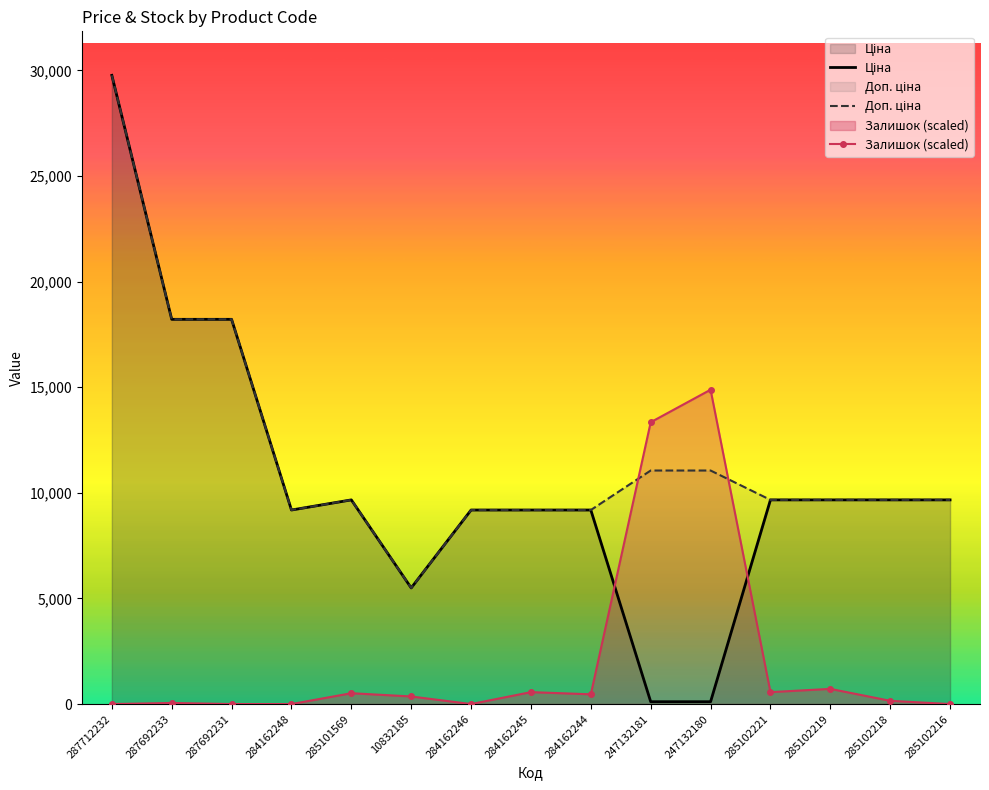

Reading left to right, what are all the values shown in this chart?

Ціна: 287712232=29761.5	287692233=18212.0	287692231=18212.0	284162248=9185.1	285101569=9664.7	10832185=5497.3	284162246=9185.1	284162245=9185.1	284162244=9185.1	247132181=110.5	247132180=110.5	285102221=9664.7	285102219=9664.7	285102218=9664.7	285102216=9664.7
Доп. ціна: 287712232=29761.5	287692233=18212.0	287692231=18212.0	284162248=9185.1	285101569=9664.7	10832185=5497.3	284162246=9185.1	284162245=9185.1	284162244=9185.1	247132181=11055.0	247132180=11055.0	285102221=9664.7	285102219=9664.7	285102218=9664.7	285102216=9664.7
Залишок: 287712232=0.0	287692233=51.3	287692231=0.0	284162248=0.0	285101569=513.1	10832185=359.2	284162246=0.0	284162245=564.4	284162244=461.8	247132181=13341.4	247132180=14880.7	285102221=564.4	285102219=718.4	285102218=153.9	285102216=0.0